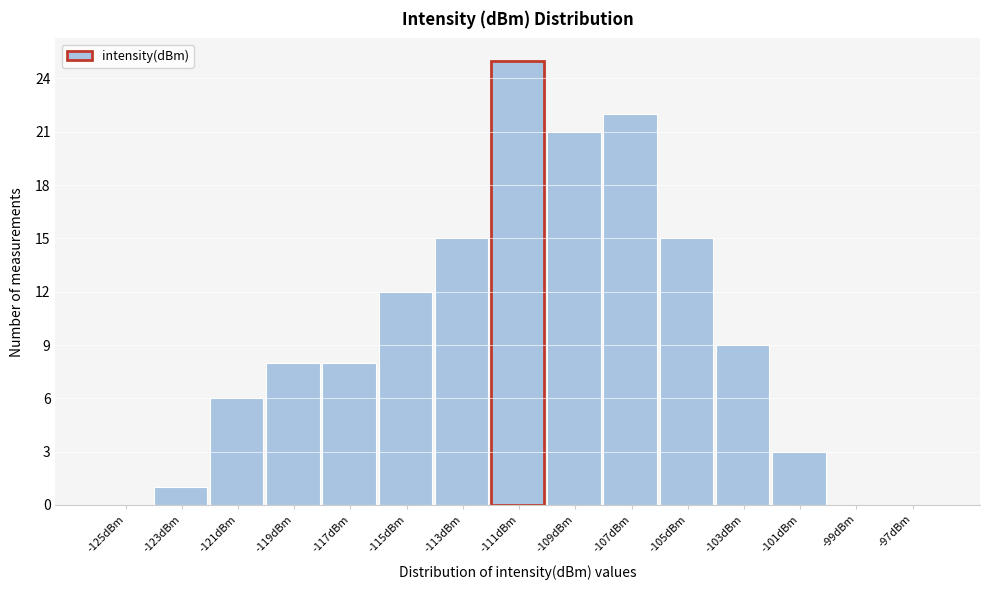

Reading left to right, what are all the values shown in this chart?

-125dBm=0	-123dBm=1	-121dBm=6	-119dBm=8	-117dBm=8	-115dBm=12	-113dBm=15	-111dBm=25	-109dBm=21	-107dBm=22	-105dBm=15	-103dBm=9	-101dBm=3	-99dBm=0	-97dBm=0